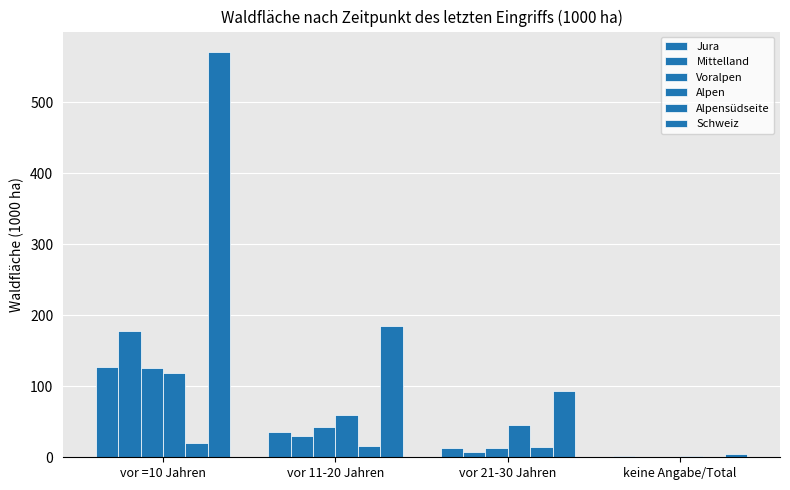

How many groups of bars are there?

4